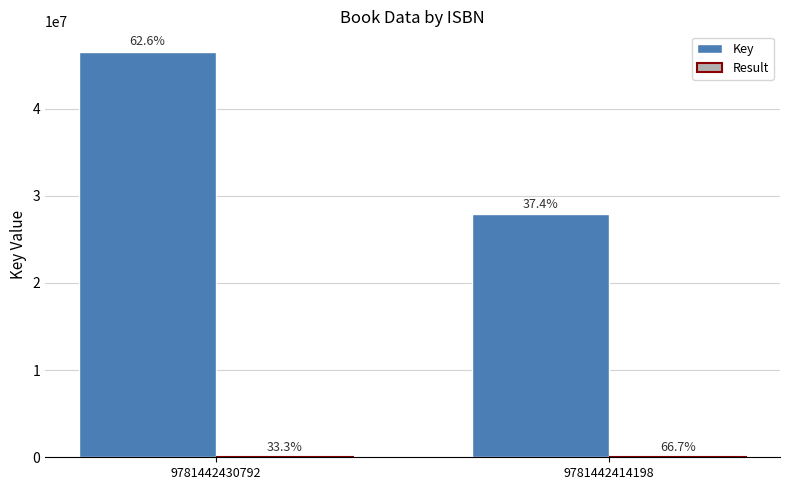

How many groups of bars are there?

2